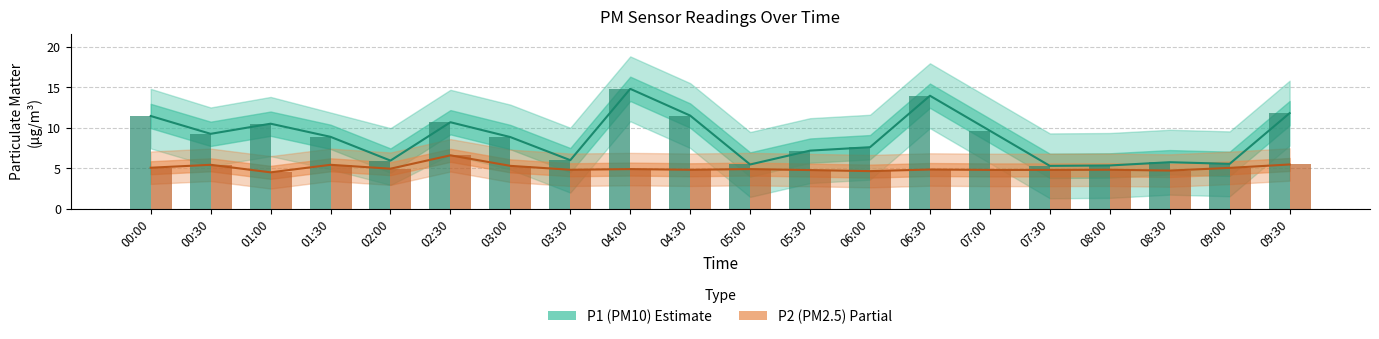

What is the label of the 6th bar from the left?

02:30